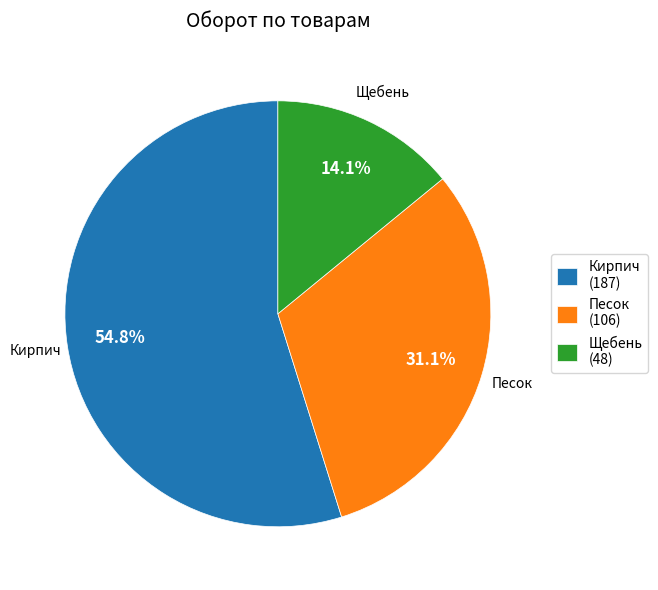

Count the number of slices in the pie.

3